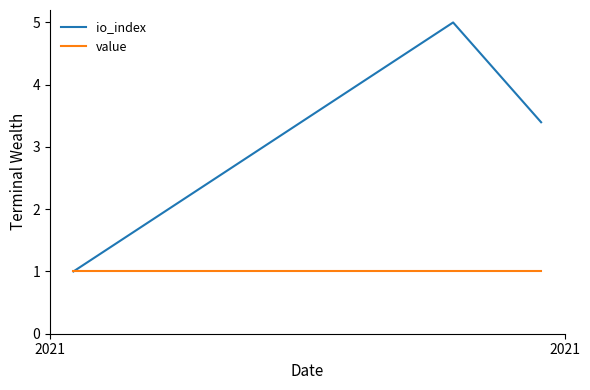

What is the label of the 3rd point from the right?

2021